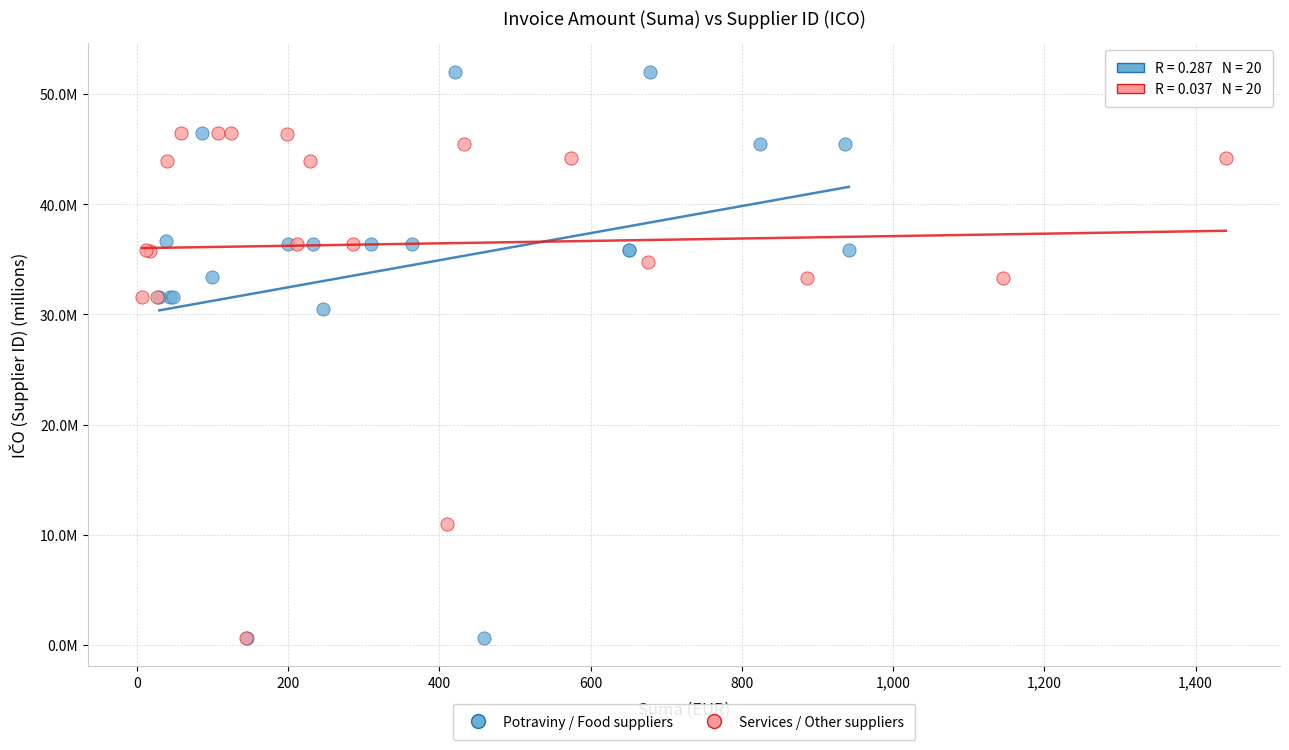

What are all the series names shown in the legend?

Potraviny / Food suppliers, Services / Other suppliers